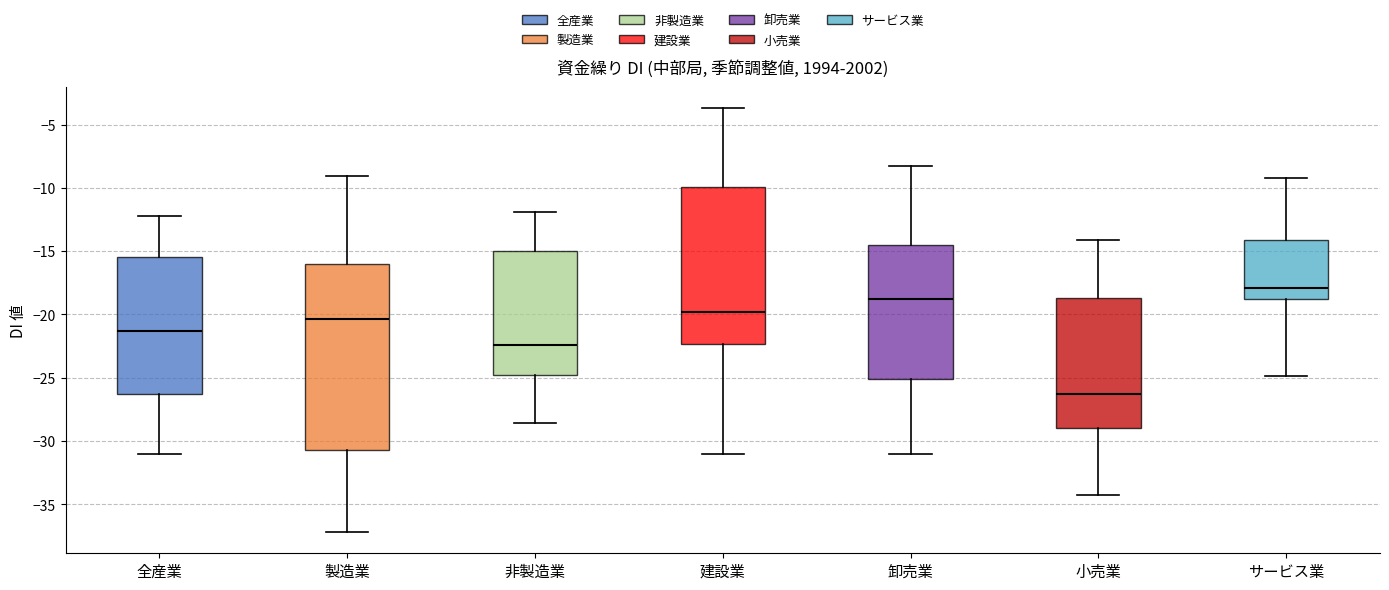

Reading left to right, transcribe this box plot: for each box, give where its median line is, the range the box spans, and where its two whiskers end, as read against the y-axis. The values are not printed on the chart, so give them approximately, as read against the axis.

全産業: median -21.5, box -26.5 to -15.5, whiskers -31.0 to -12.0
製造業: median -20.5, box -30.5 to -16.0, whiskers -37.0 to -9.0
非製造業: median -22.5, box -25.0 to -15.0, whiskers -28.5 to -12.0
建設業: median -20.0, box -22.5 to -10.0, whiskers -31.0 to -3.5
卸売業: median -19.0, box -25.0 to -14.5, whiskers -31.0 to -8.5
小売業: median -26.5, box -29.0 to -18.5, whiskers -34.5 to -14.0
サービス業: median -18.0, box -19.0 to -14.0, whiskers -25.0 to -9.0